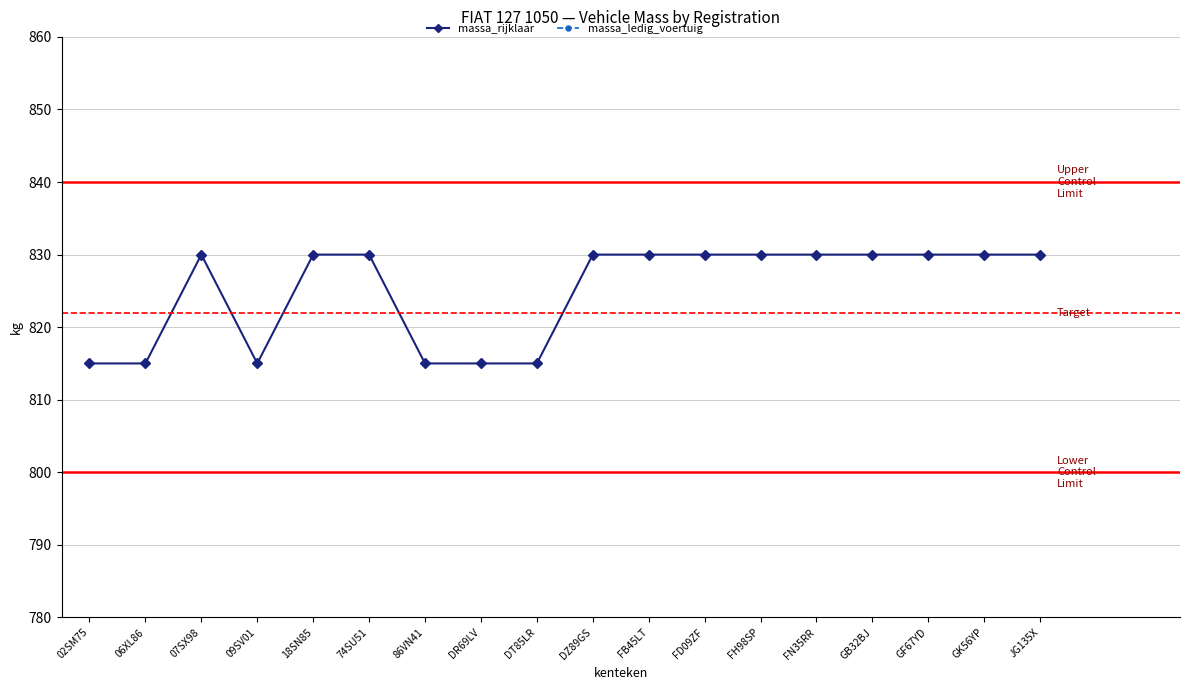

How many lines are shown in the chart?

2